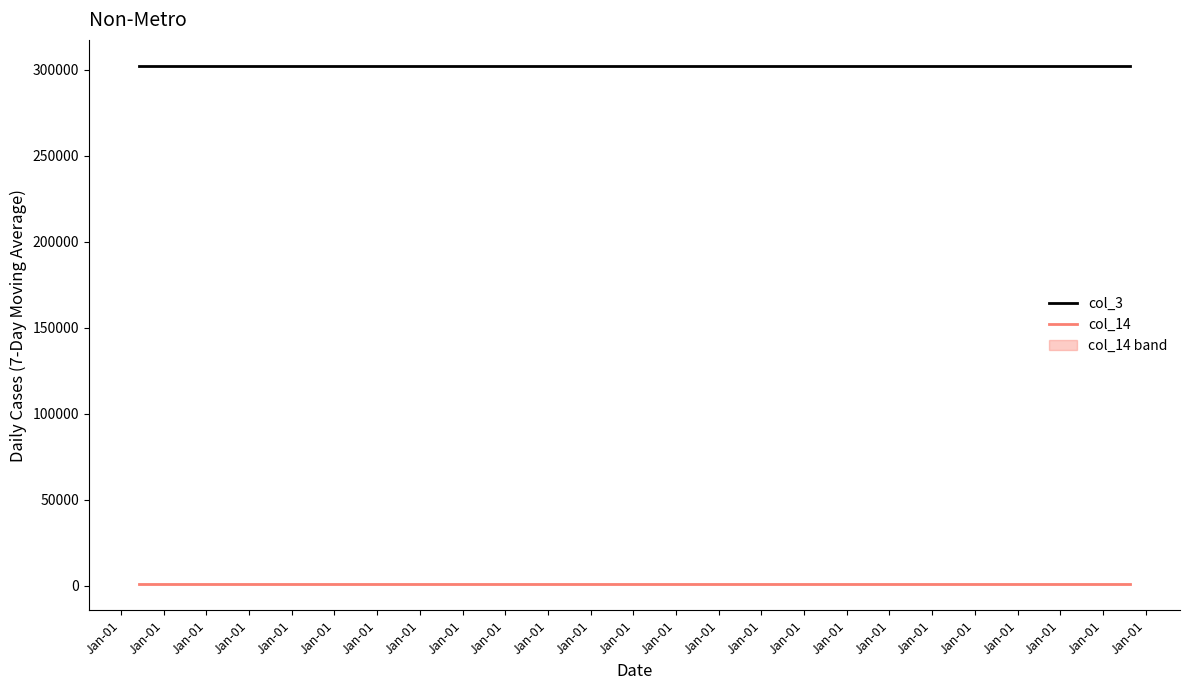

The value of col_14 at Jan-01 is 895. True or false?

True